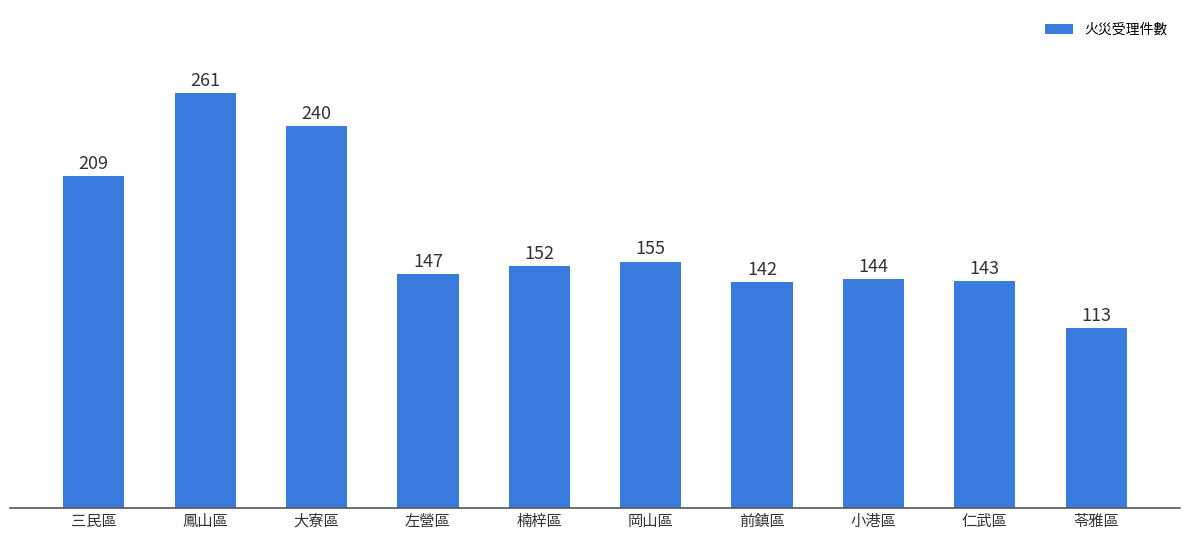

Reading right to left, what are all the values shown in this chart?

苓雅區=113	仁武區=143	小港區=144	前鎮區=142	岡山區=155	楠梓區=152	左營區=147	大寮區=240	鳳山區=261	三民區=209